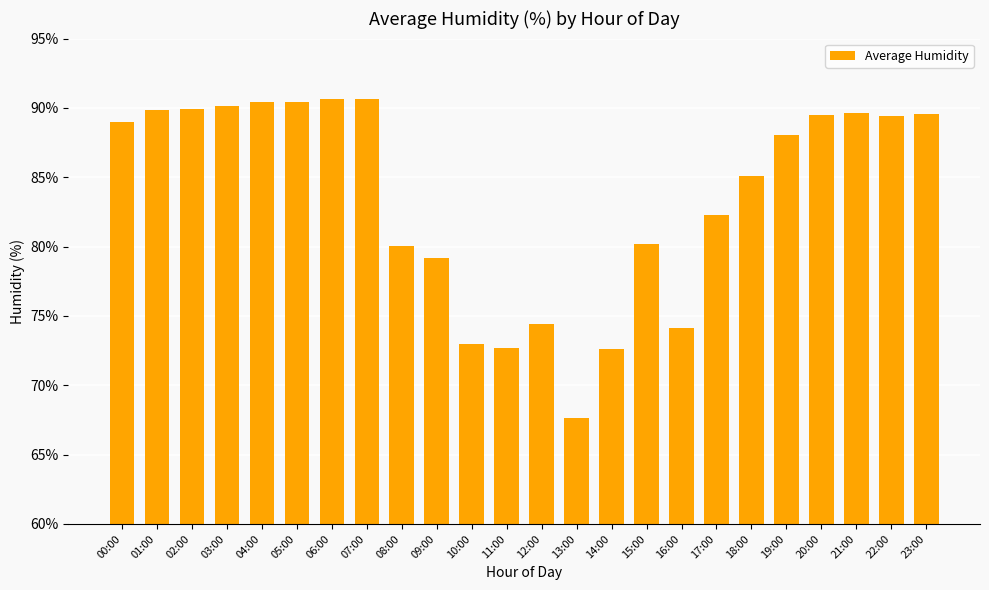

What is the minimum value shown in the chart?

67.6